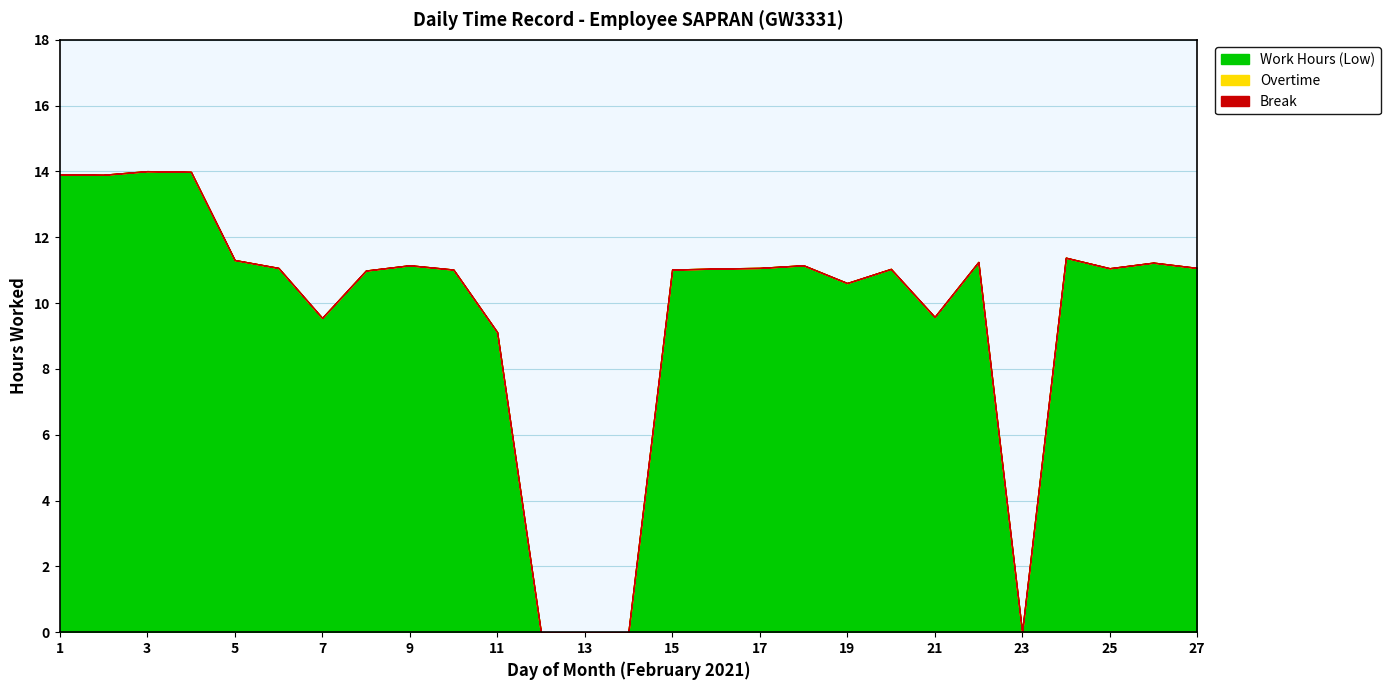

True or false: Overtime has a value of 0.0 at 14.

True